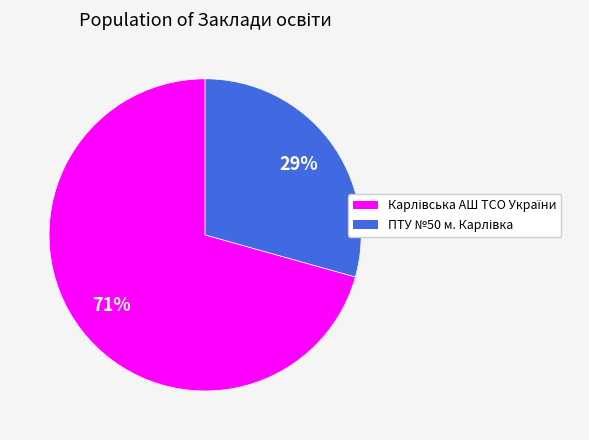

Is there a majority slice in this chart?

Yes